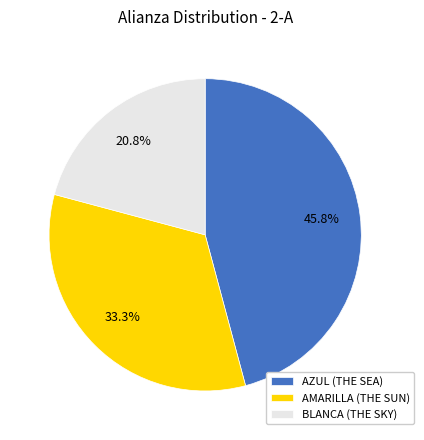

Approximately how many times larger is the value at BLANCA (THE SKY) compared to AMARILLA (THE SUN)?

0.6